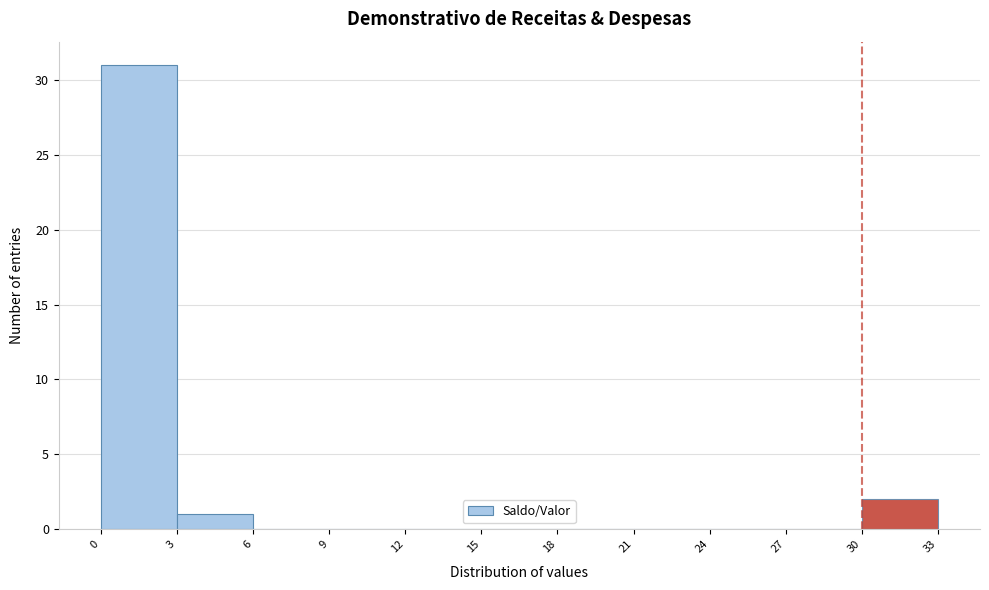

What is the height of the bar covering 30 to 33 on the x-axis? The values are not printed on the chart, so give them approximately, as read against the axis.

2